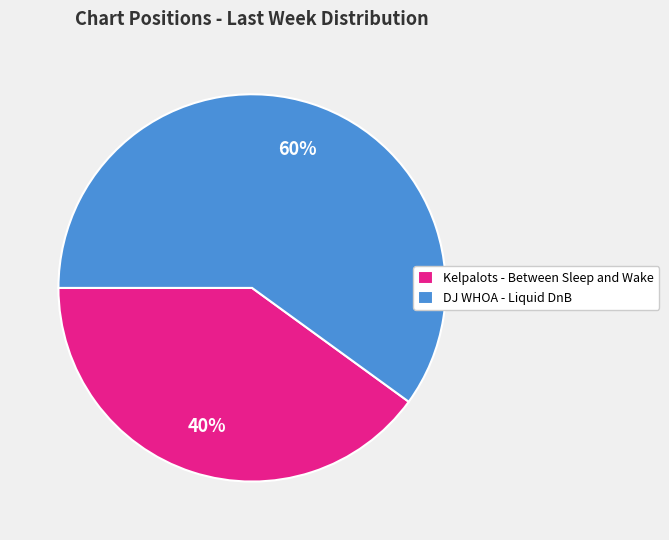

Approximately how many times larger is the value at Kelpalots - Between Sleep and Wake compared to DJ WHOA - Liquid DnB?

0.7